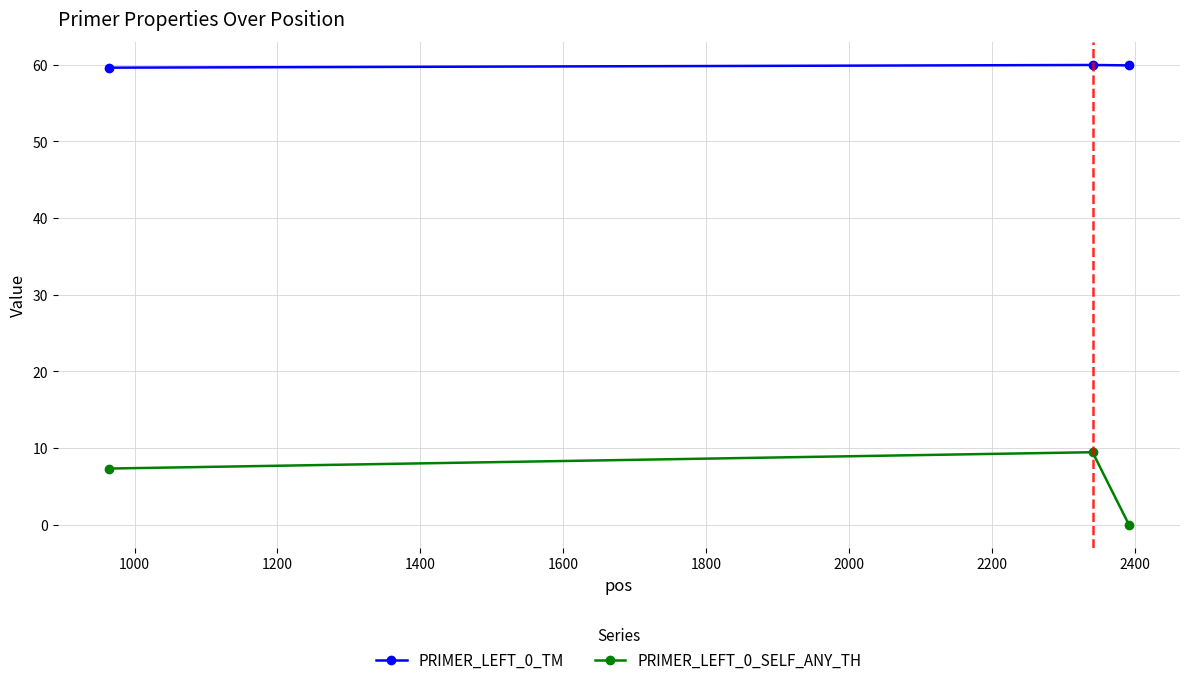

Is this an area chart (filled region under the line)?

No